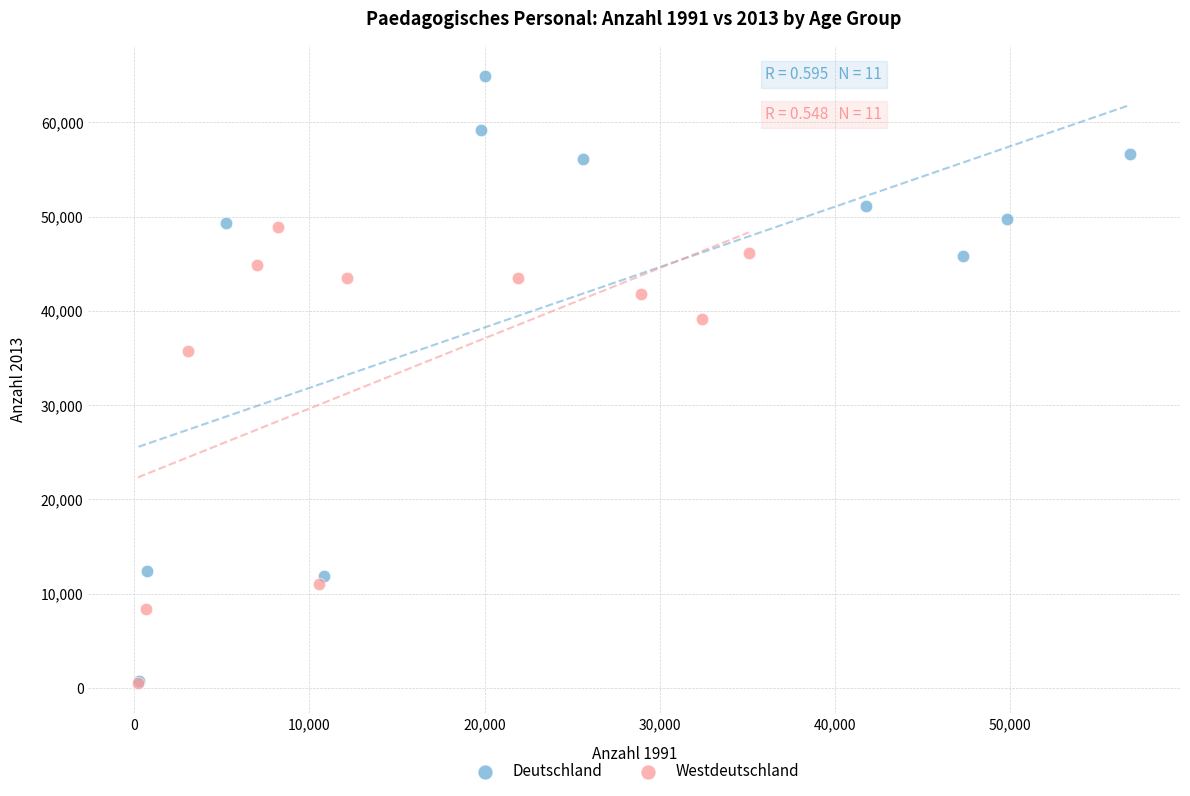

Which series has the largest Y range (max minus min)?

Deutschland